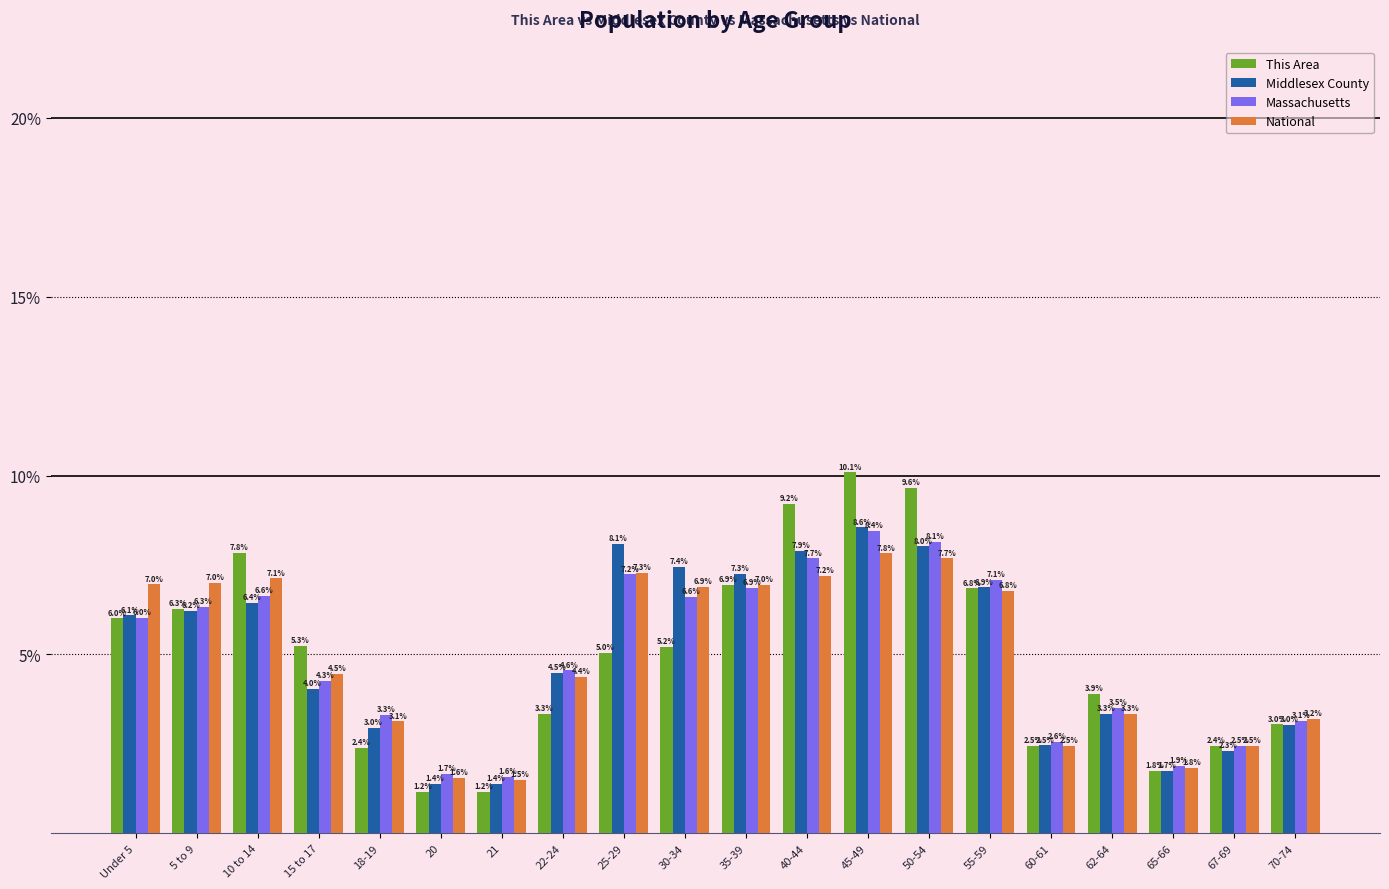

Reading left to right, transcribe all the data shown in this chart.

This Area: 6.0	6.3	7.8	5.3	2.4	1.2	1.2	3.3	5.0	5.2	6.9	9.2	10.1	9.6	6.8	2.5	3.9	1.8	2.4	3.0
Middlesex County: 6.1	6.2	6.4	4.0	3.0	1.4	1.4	4.5	8.1	7.4	7.3	7.9	8.6	8.0	6.9	2.5	3.3	1.7	2.3	3.0
Massachusetts: 6.0	6.3	6.6	4.3	3.3	1.7	1.6	4.6	7.2	6.6	6.9	7.7	8.4	8.1	7.1	2.6	3.5	1.9	2.5	3.1
National: 7.0	7.0	7.1	4.5	3.1	1.6	1.5	4.4	7.3	6.9	7.0	7.2	7.8	7.7	6.8	2.5	3.3	1.8	2.5	3.2